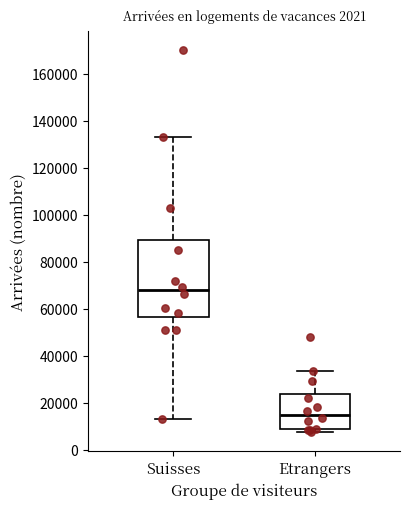

Where does the upper whisker of the box for Suisses end on the y-axis? The values are not printed on the chart, so give them approximately, as read against the axis.

134000